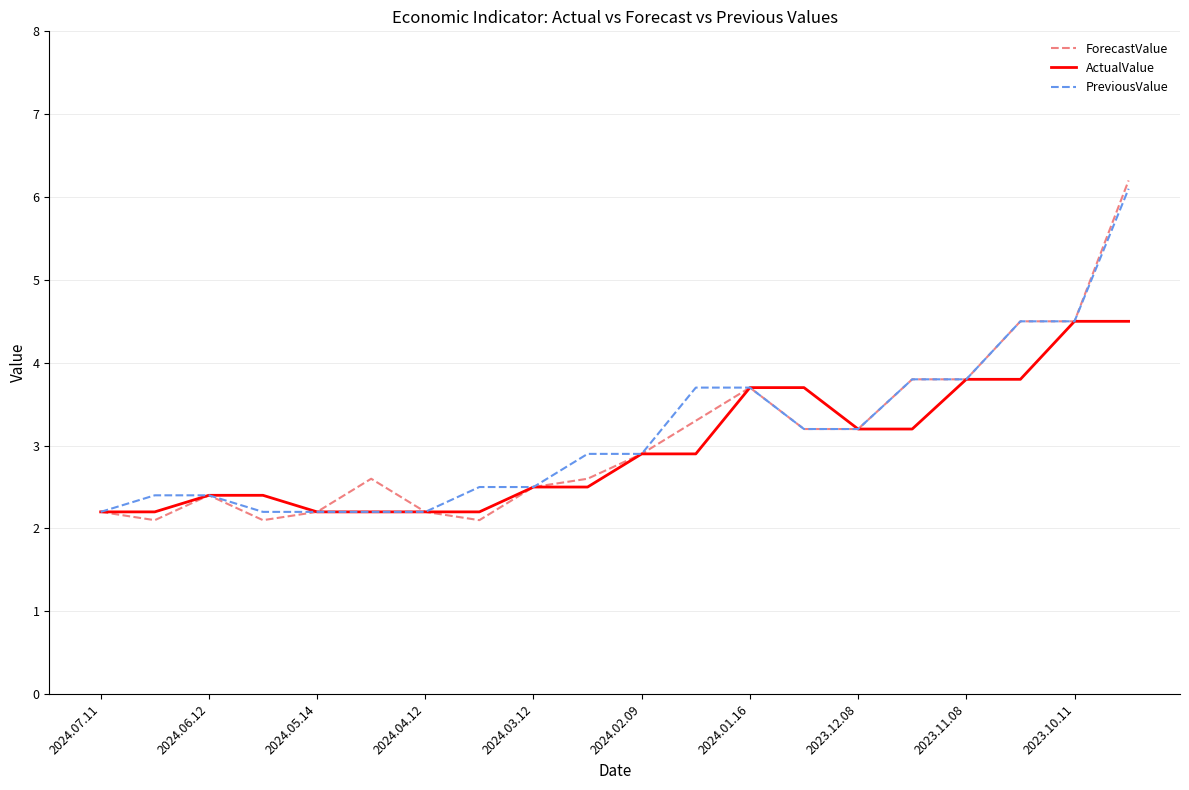

Reading left to right, list all the values displayed in this chart.

ForecastValue: 2.2	2.1	2.4	2.1	2.2	2.6	2.2	2.1	2.5	2.6	2.9	3.3	3.7	3.2	3.2	3.8	3.8	4.5	4.5	6.2
ActualValue: 2.2	2.2	2.4	2.4	2.2	2.2	2.2	2.2	2.5	2.5	2.9	2.9	3.7	3.7	3.2	3.2	3.8	3.8	4.5	4.5
PreviousValue: 2.2	2.4	2.4	2.2	2.2	2.2	2.2	2.5	2.5	2.9	2.9	3.7	3.7	3.2	3.2	3.8	3.8	4.5	4.5	6.1